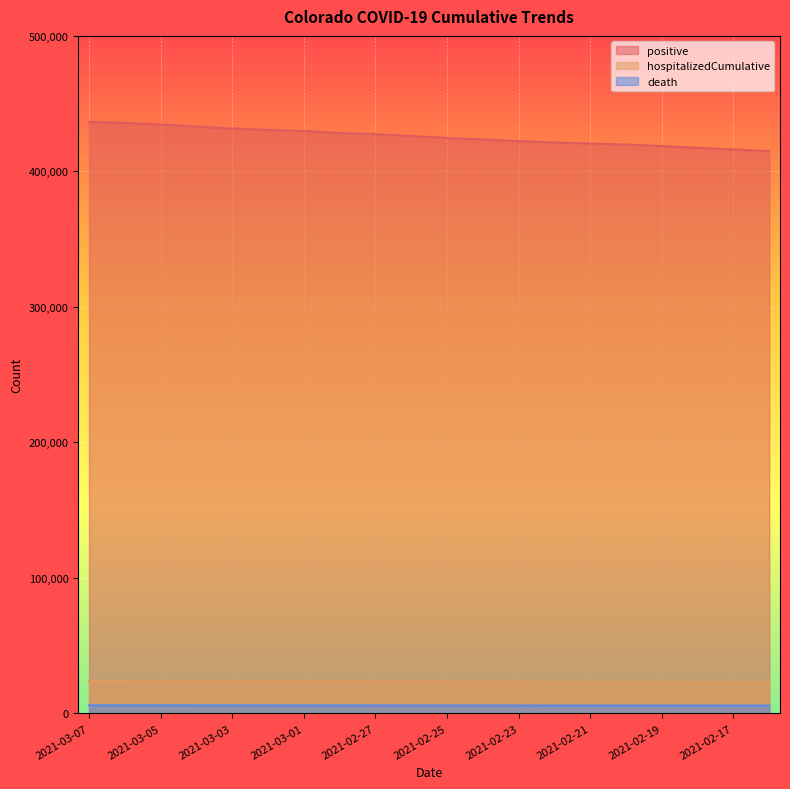

Reading left to right, what are all the values shown in this chart?

positive: 436602	435762	434654	433021	431670	430615	429839	428303	427462	426198	424677	423558	422390	421294	420614	419812	418695	417415	416174	415037
hospitalizedCumulative: 23904	23886	23863	23791	23735	23593	23550	23476	23459	23438	23385	23349	23293	23183	23169	23156	23101	23047	22922	22837
death: 5989	5986	5986	5974	5970	5959	5952	5951	5945	5940	5925	5917	5907	5893	5892	5887	5878	5864	5838	5828